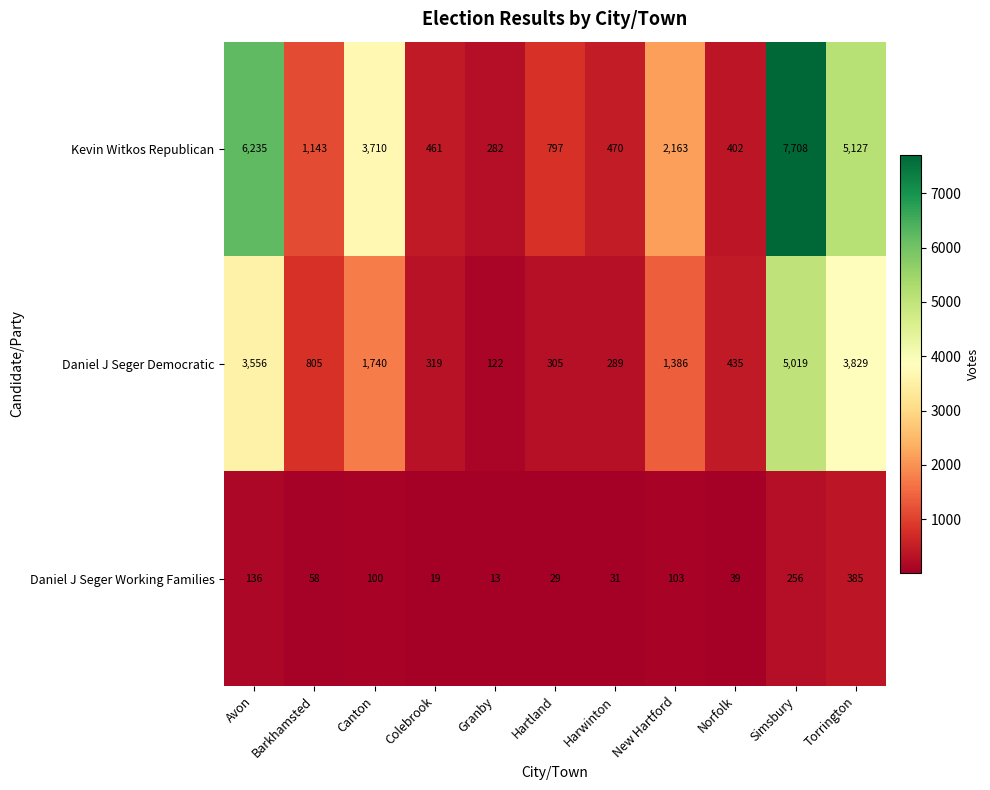

List the series in order of their overall mean, highest first.

Kevin Witkos Republican, Daniel J Seger Democratic, Daniel J Seger Working Families